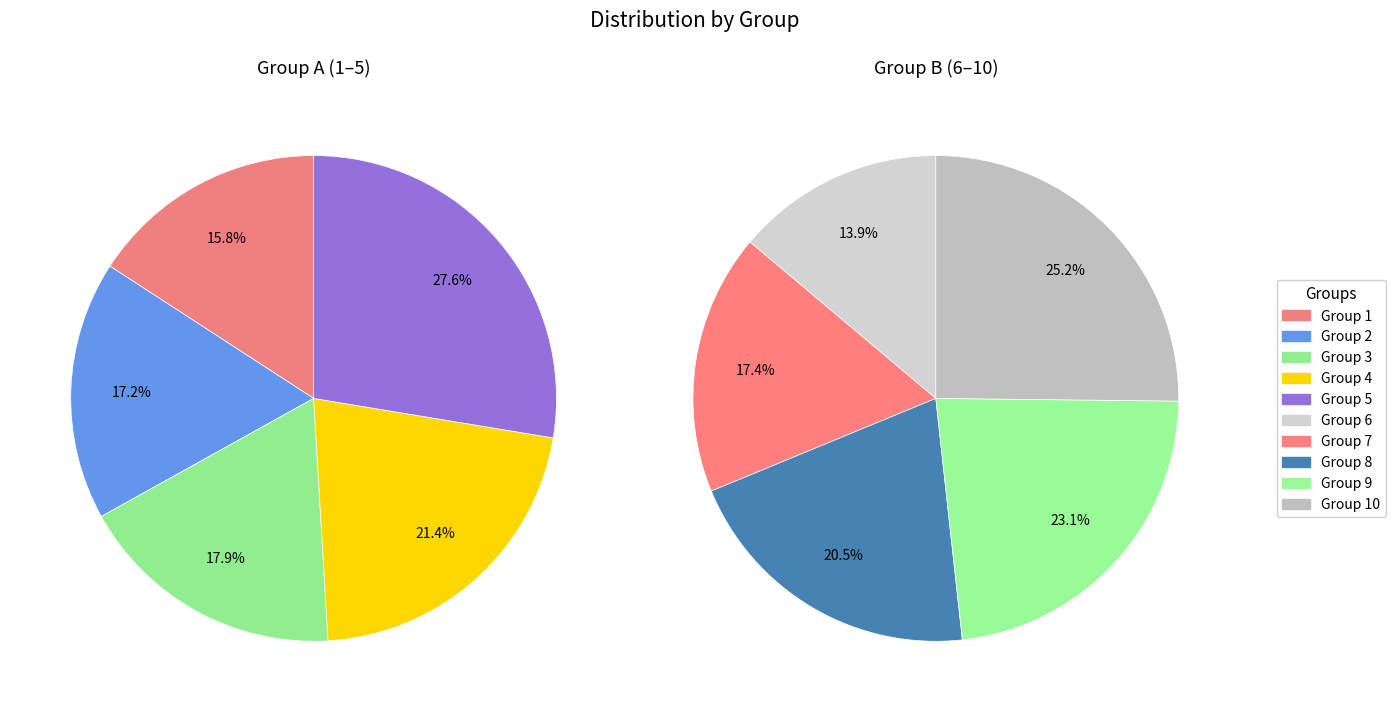

Is the sum of 2 and 7 greater than half?

No